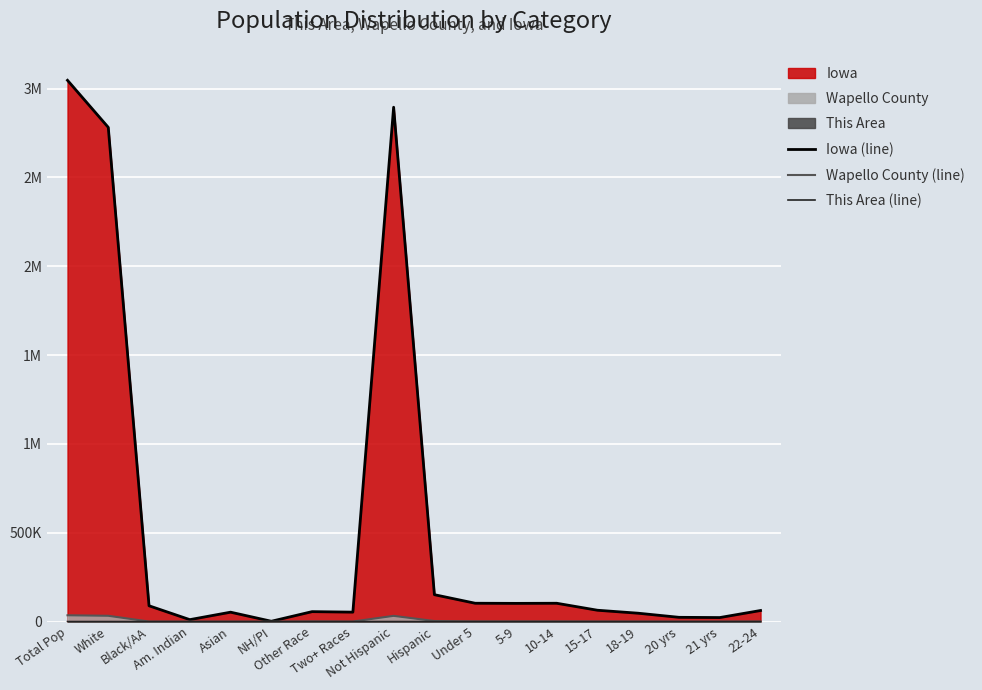

True or false: Wapello County (line) and This Area (line) cross at least once.

False